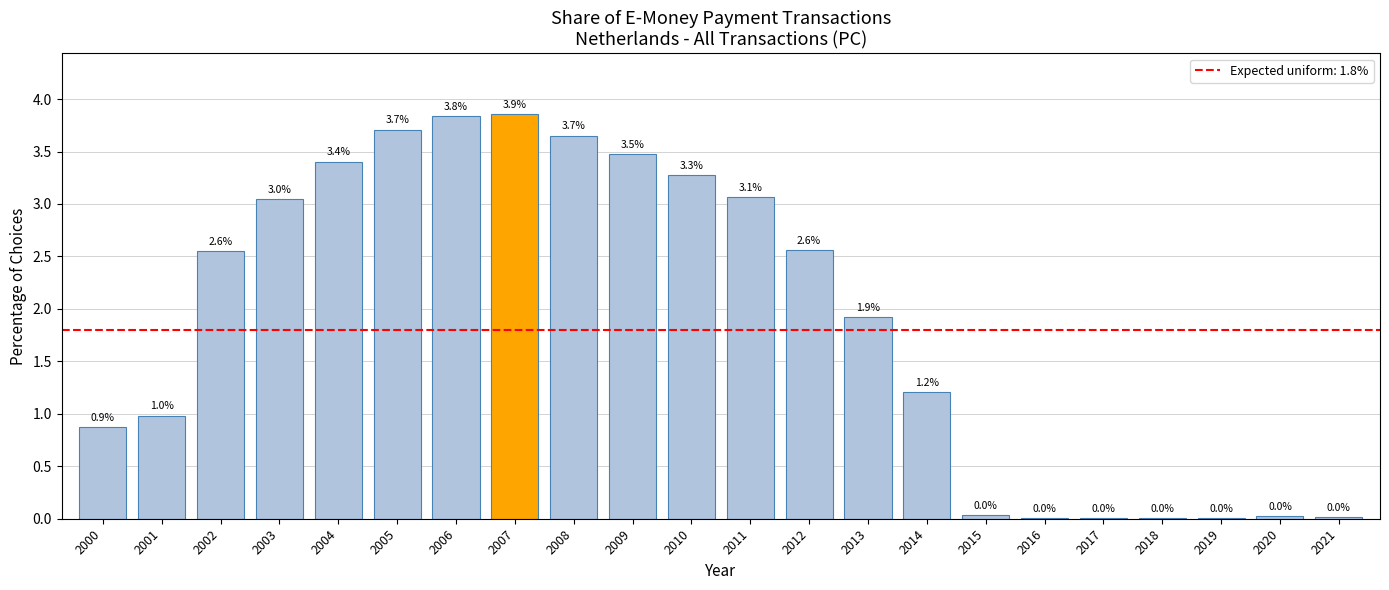

At which category does the chart reach its peak across all series?

2007